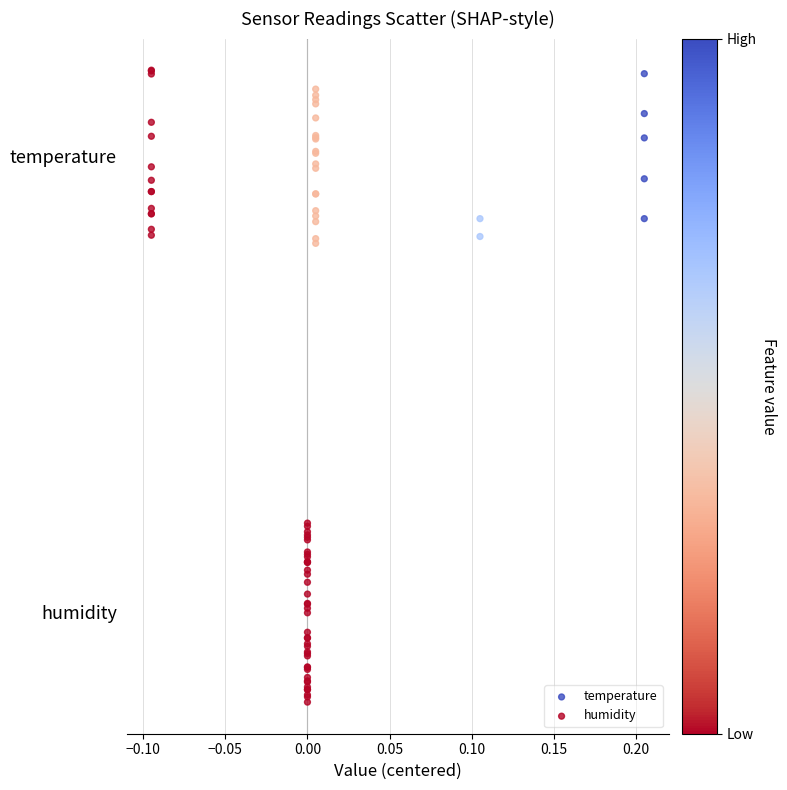

Which series contains the highest Y value?

temperature